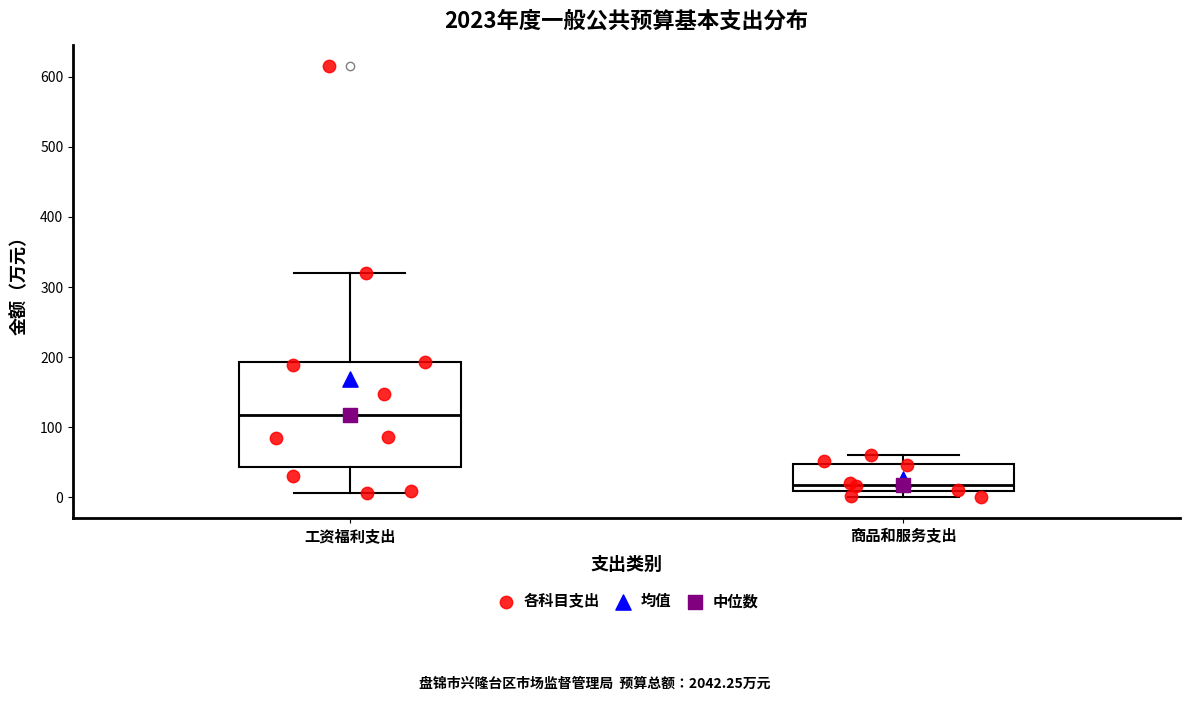

Where is the upper edge of the box for 商品和服务支出 on the y-axis? The values are not printed on the chart, so give them approximately, as read against the axis.

50